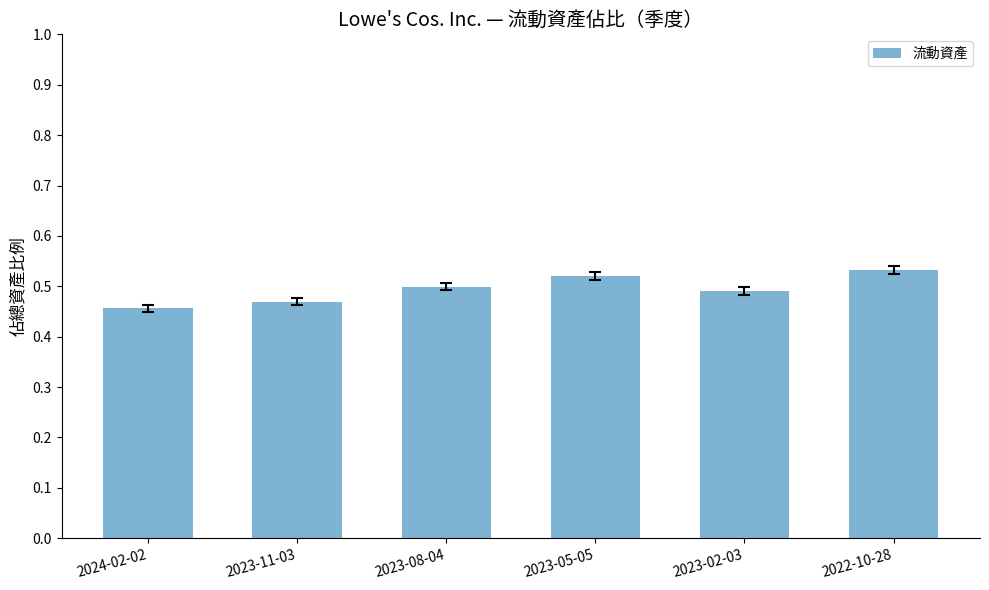

How many bars are there in total?

6